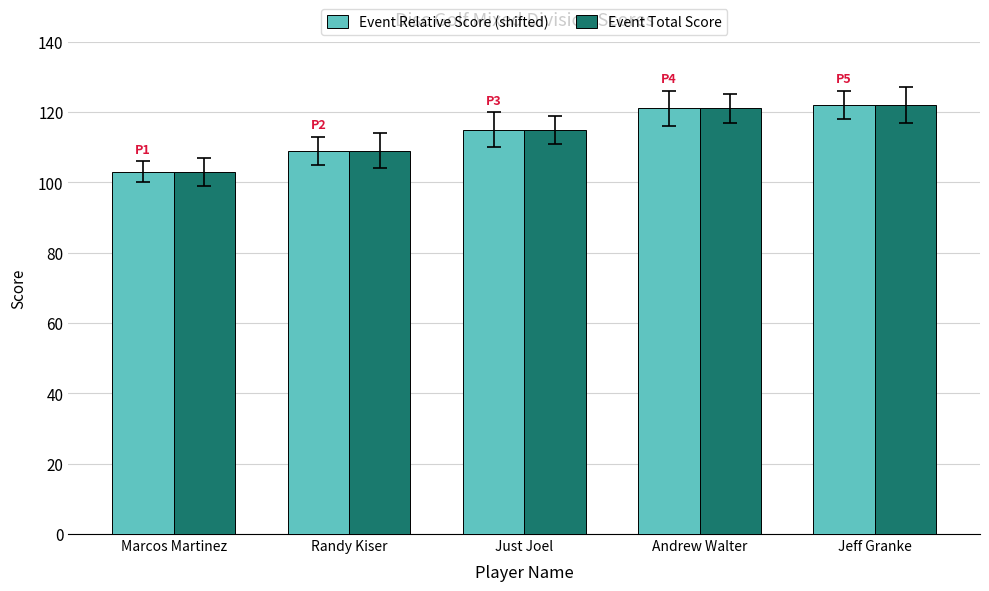

What is the difference between the maximum and minimum values in the Event Total Score series?

19